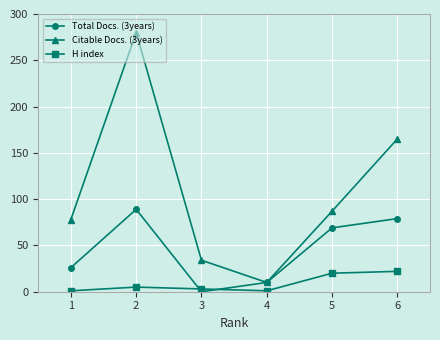

Which series ends up on top after the final intersection of H index and Total Docs. (3years)?

Total Docs. (3years)